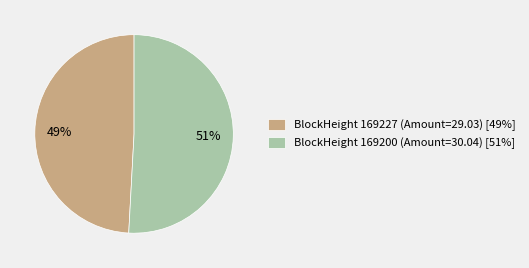

Which slice represents more than half of the pie?

BlockHeight 169200 (Amount=30.04) [51%]